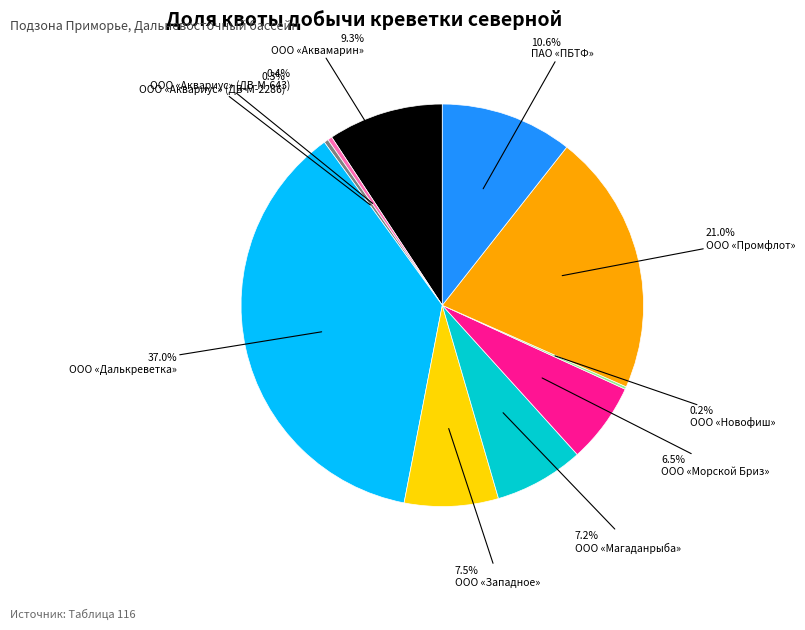

Does any single category account for the majority?

No